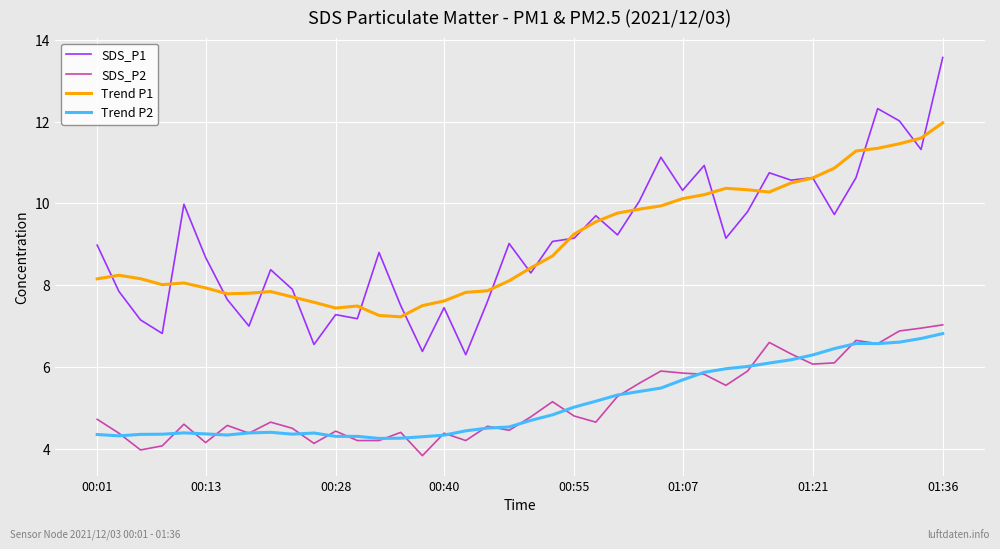

Which series has the largest range (max minus min)?

SDS_P1